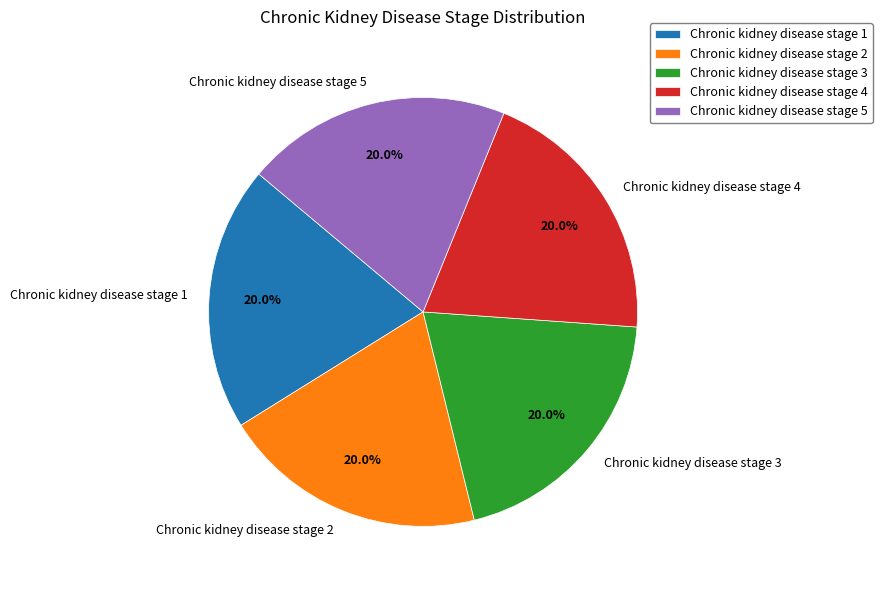

What is the ratio of the value at Chronic kidney disease stage 5 to the value at Chronic kidney disease stage 3?

1.0